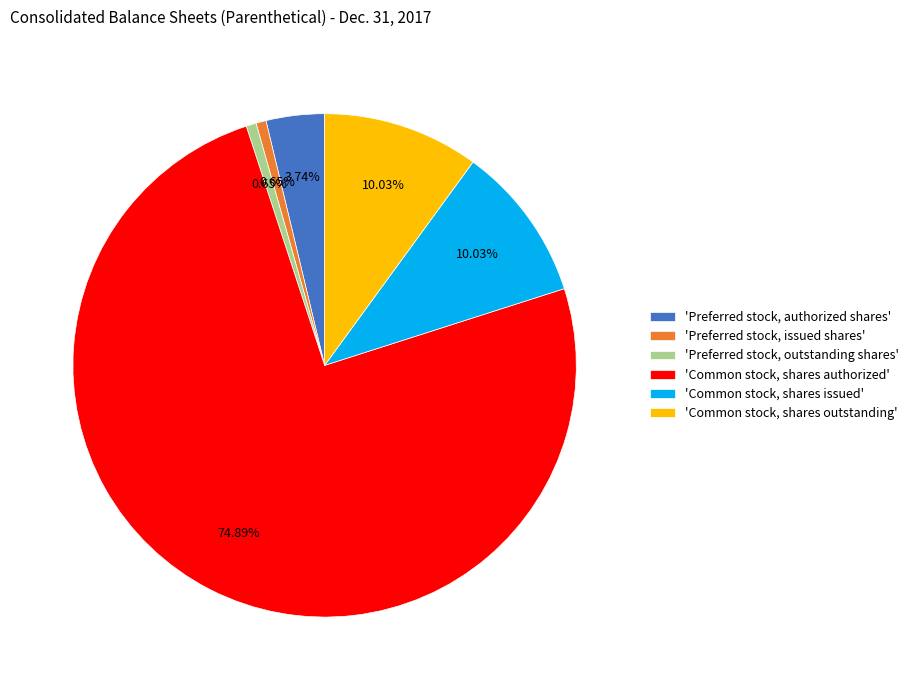

Is the sum of 'Preferred stock, authorized shares' and 'Preferred stock, outstanding shares' greater than half?

No